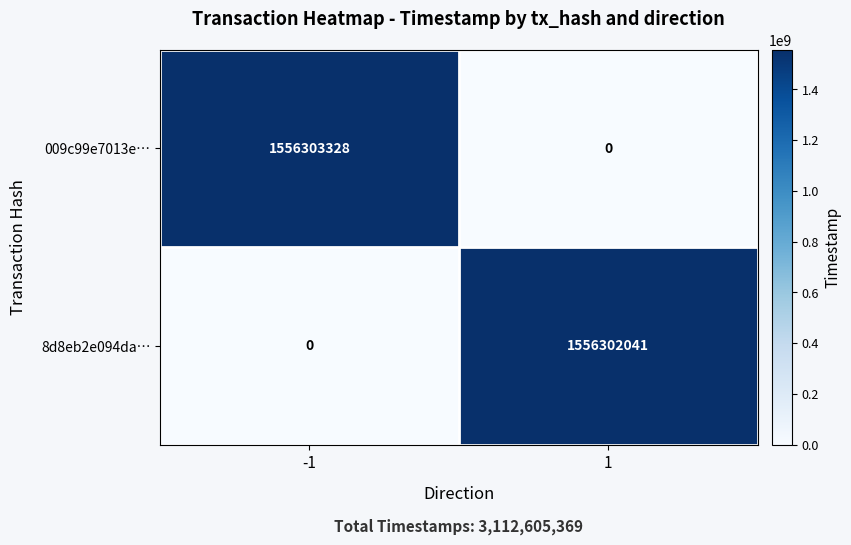

Reading left to right, extract all data points from this chart.

009c99e7013e…: 1556303328	0
8d8eb2e094da…: 0	1556302041